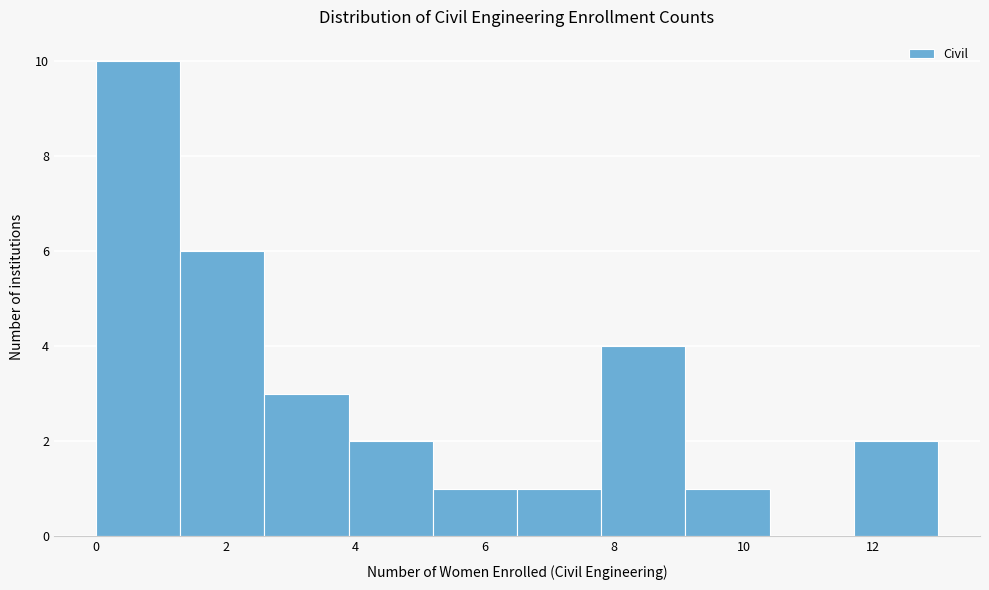

What is the height of the bar covering 3.9 to 5.2 on the x-axis? Neither the bar edges nor the heights are printed on the chart, so give them approximately, as read against the axes.

2